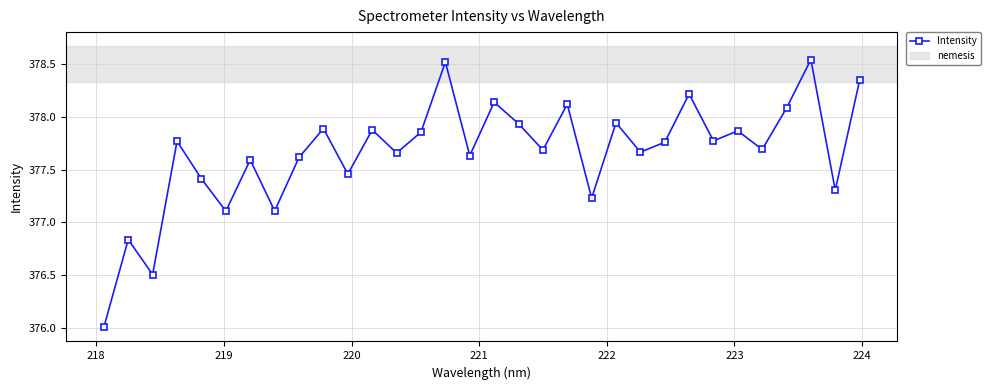

True or false: there are more than 2 points higher than both neighbors.

True